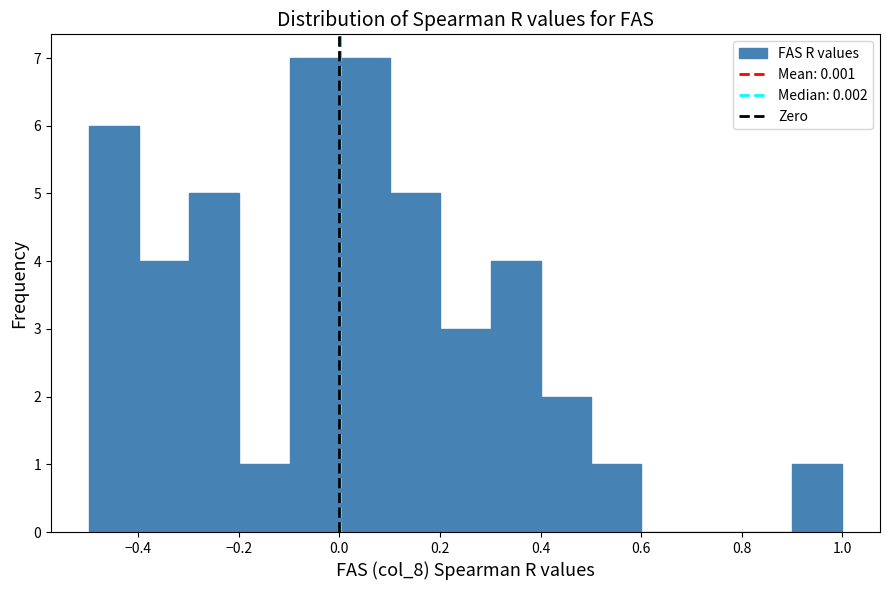

Reading left to right, transcribe this chart: for each bar, give the range it covers on the x-axis and its height. Neither the bar edges nor the heights are printed on the chart, so give them approximately, as read against the axes.

-0.5 to -0.4: 6
-0.4 to -0.3: 4
-0.3 to -0.2: 5
-0.2 to -0.1: 1
-0.1 to 0.0: 7
0.0 to 0.1: 7
0.1 to 0.2: 5
0.2 to 0.3: 3
0.3 to 0.4: 4
0.4 to 0.5: 2
0.5 to 0.6: 1
0.6 to 0.7: 0
0.7 to 0.8: 0
0.8 to 0.9: 0
0.9 to 1.0: 1